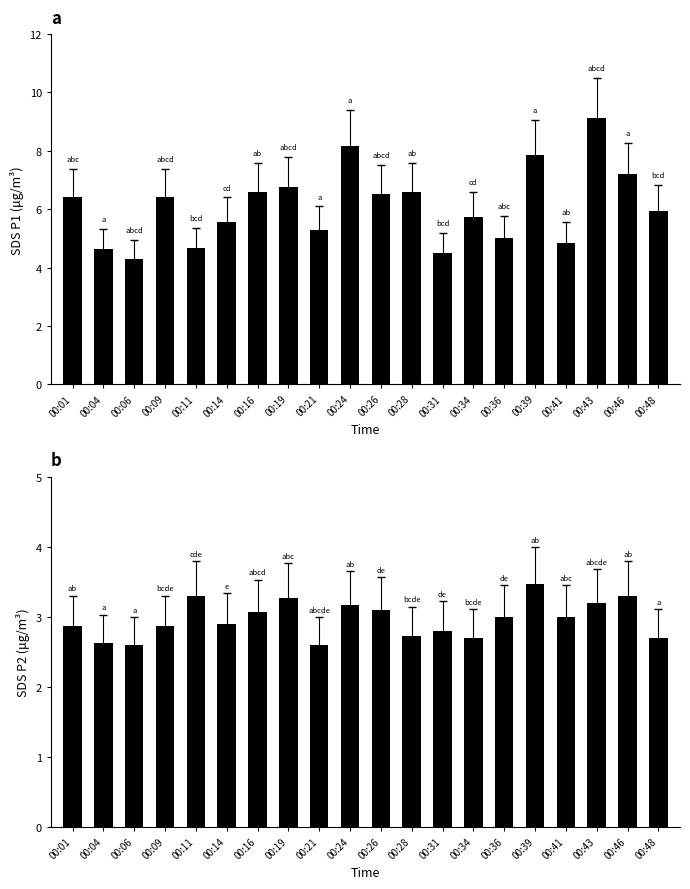

The value of SDS_P2 at 00:09 is 1.5. True or false?

False